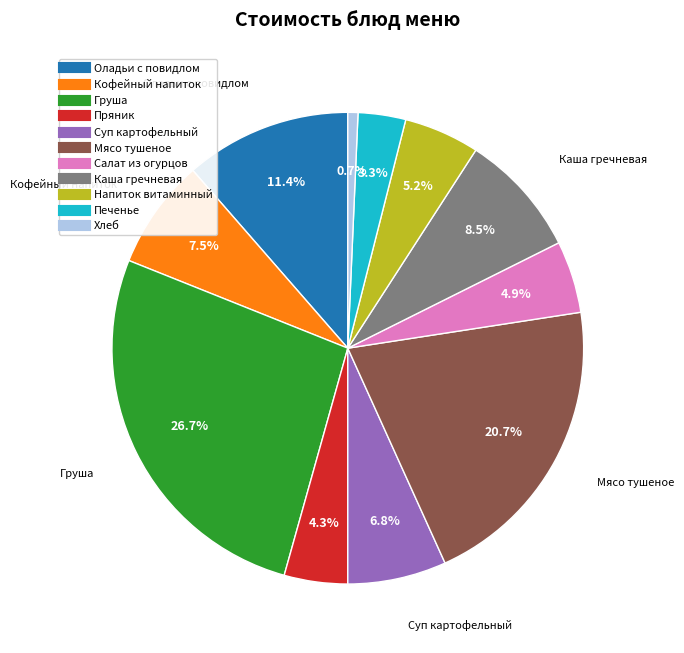

Is the sum of Мясо тушеное and Кофейный напиток greater than half?

No